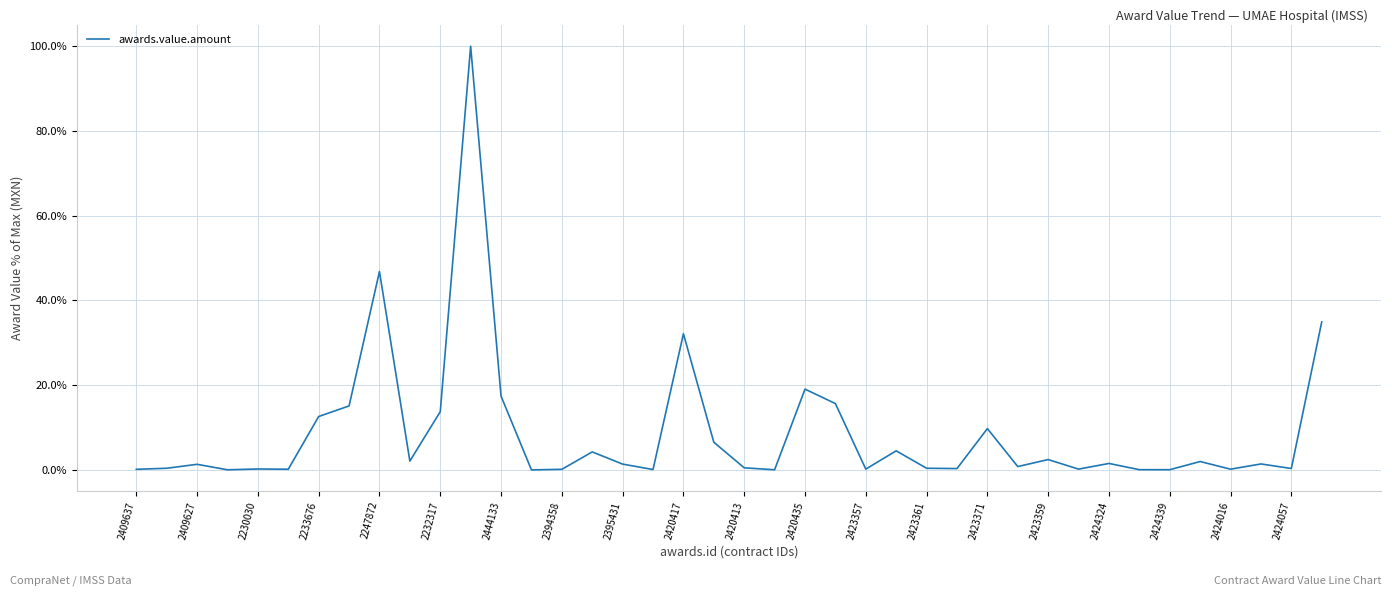

What is the difference between the maximum and minimum values?

100.0